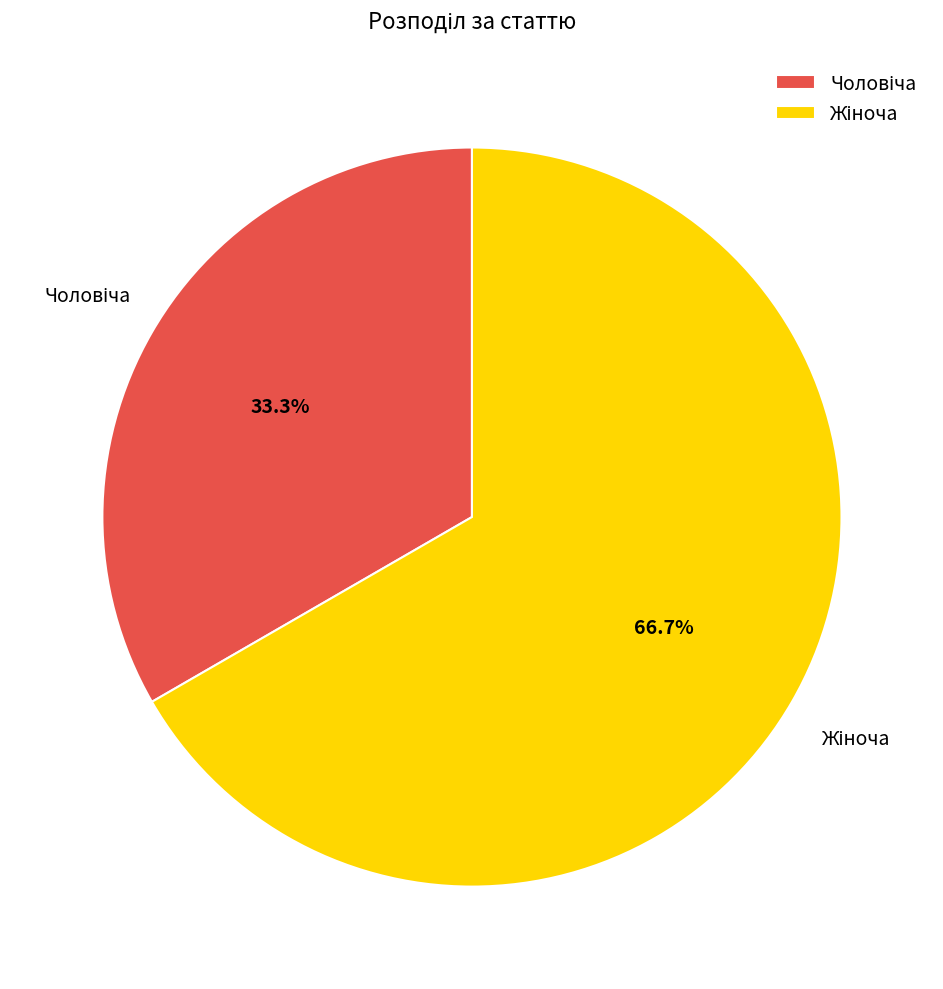

Is there any slice that represents more than half of the pie?

Yes